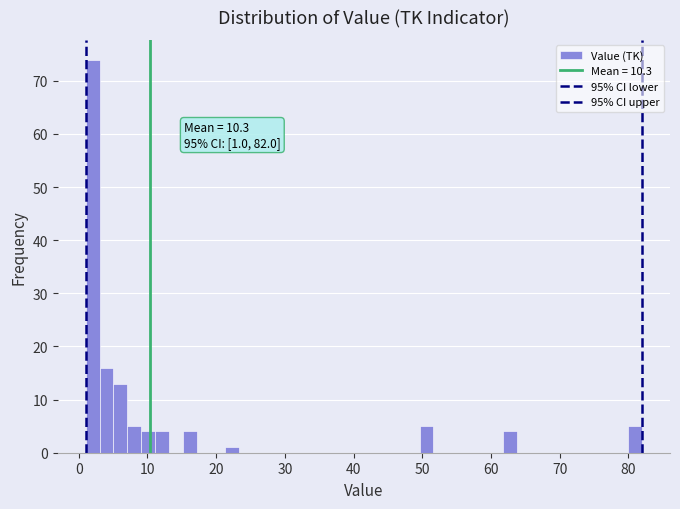

Read against the x-axis, roughly where is the centre of the tallest bar?

2